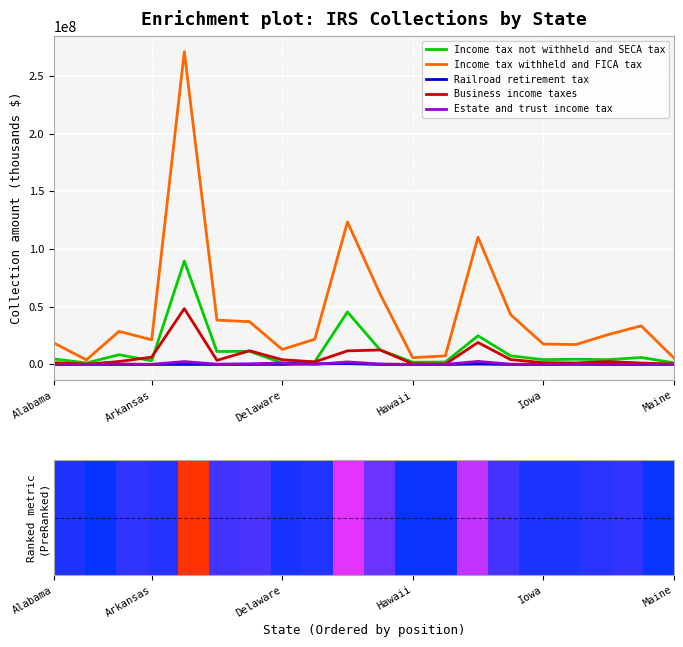

Which series has the largest total across all categories?

Income tax withheld and FICA tax